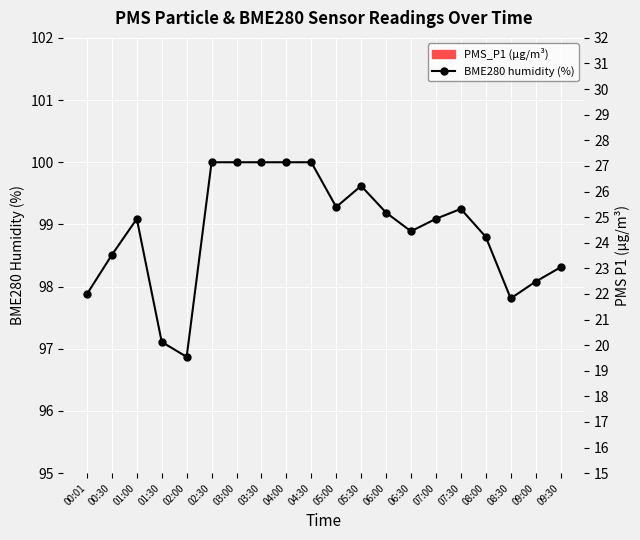

Which series has the largest total across all categories?

BME280 humidity